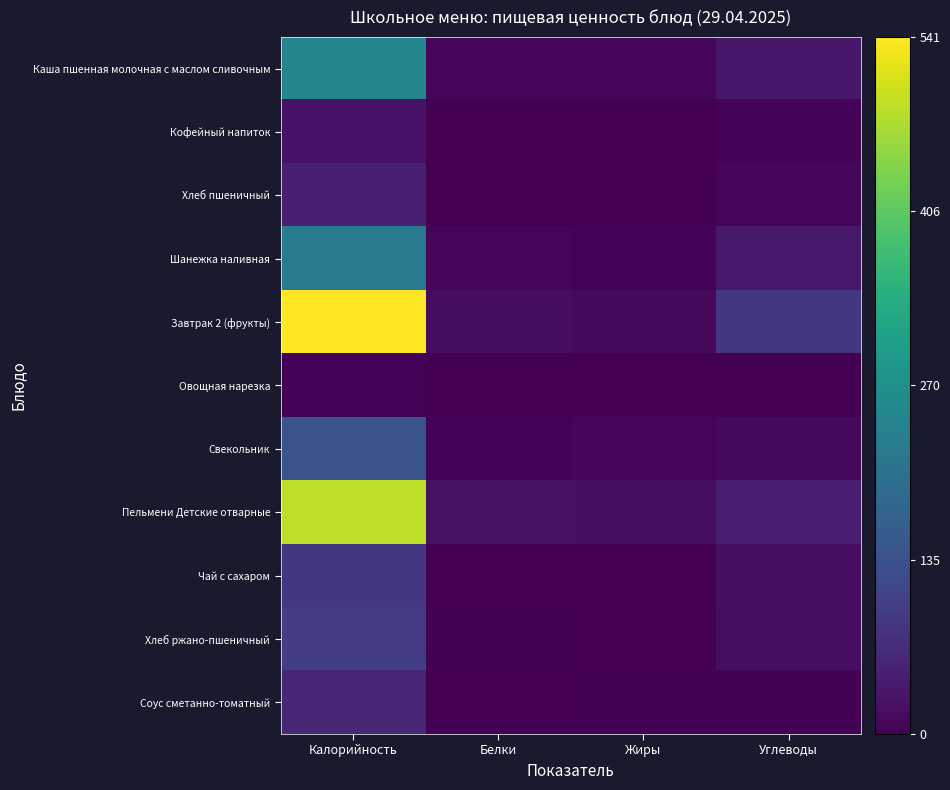

Which label corresponds to the largest value in the chart?

Калорийность